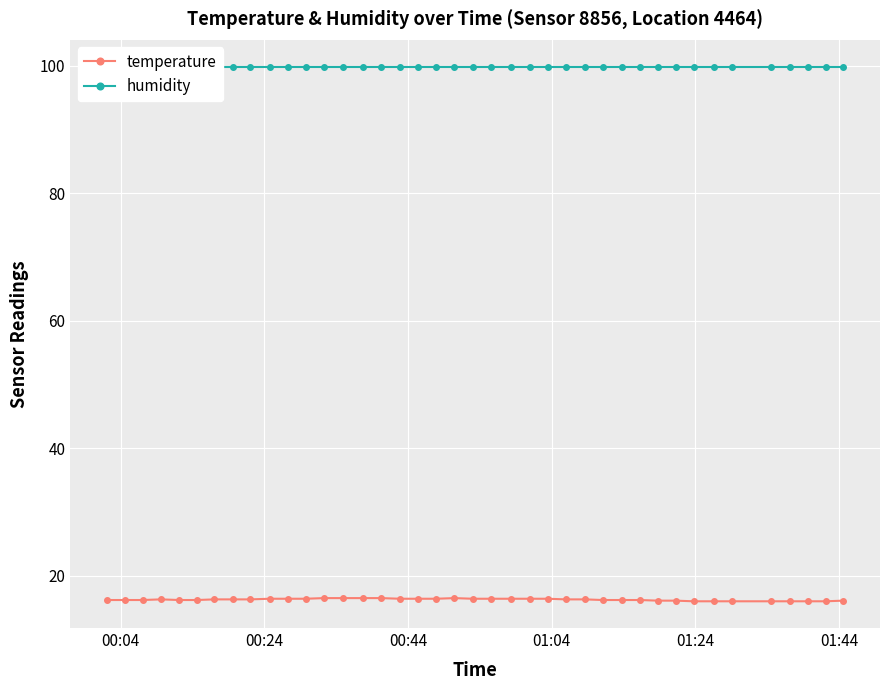

True or false: temperature and humidity intersect in this chart.

False